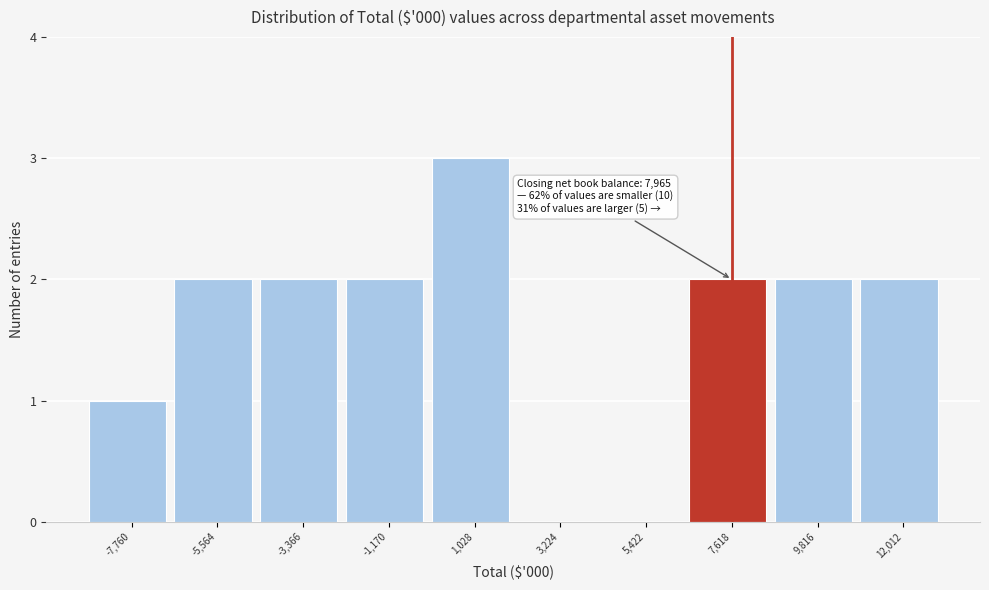

Which range on the x-axis has the tallest bar?

0 to 2000